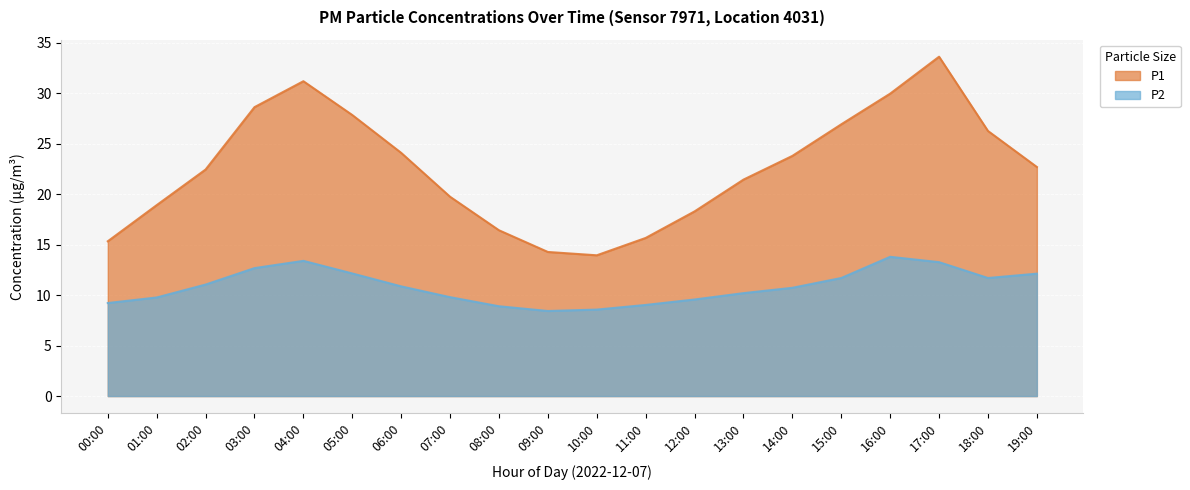

What position from the right is 17:00?

3